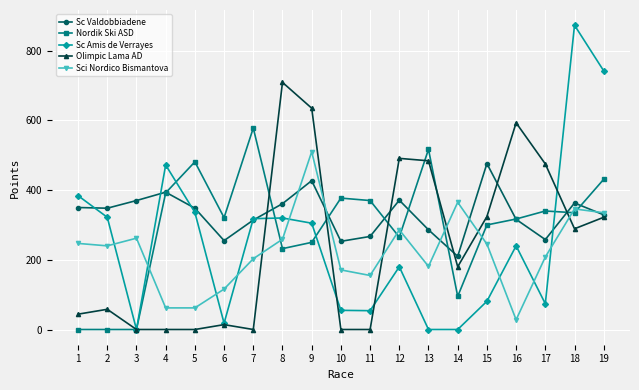

What is the difference between the second highest and minimum values in the Sci Nordico Bismantova series?

337